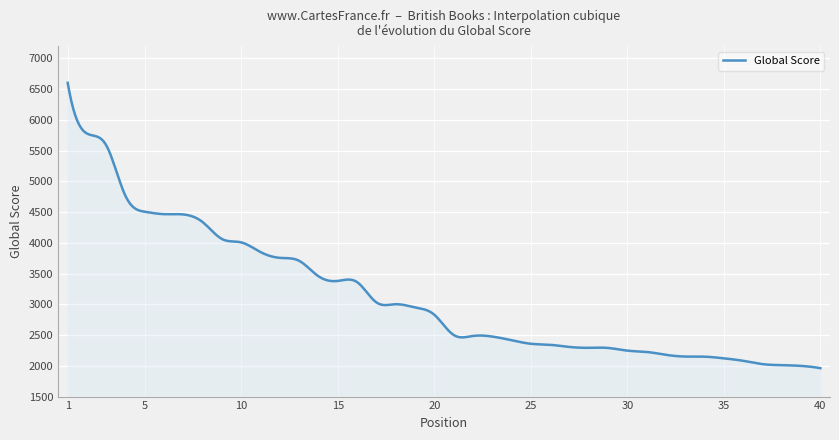

What is the minimum value shown in the chart?

1962.0